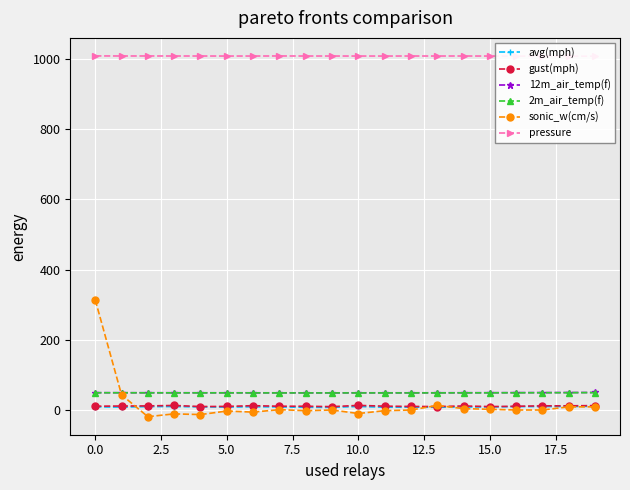

True or false: avg(mph) and 2m_air_temp(f) cross at least once.

False